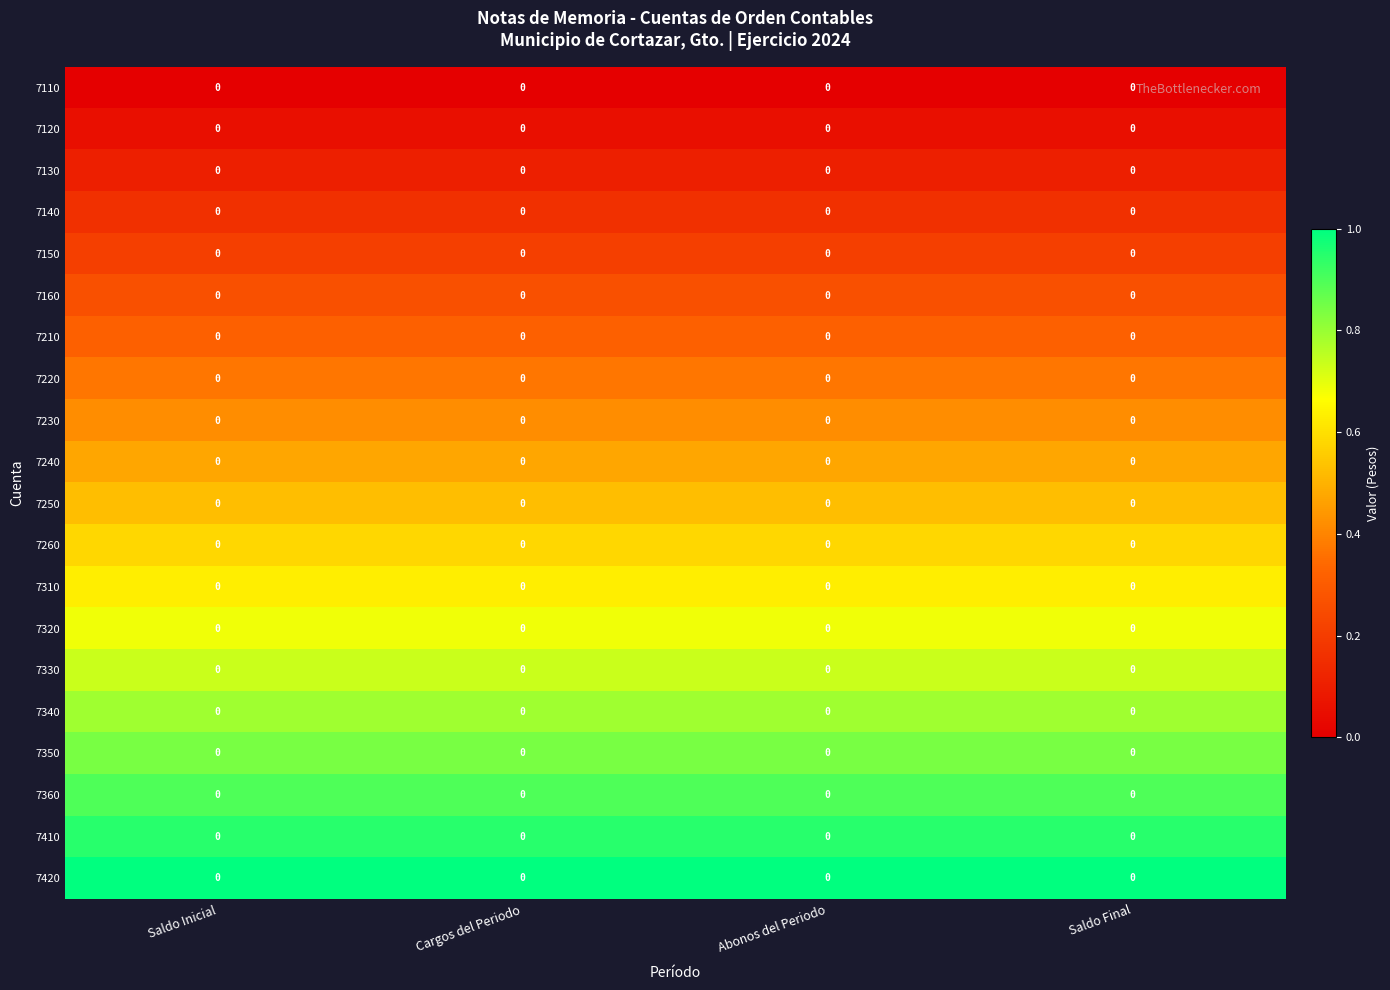

True or false: 7160 has a value of 0.1 at Saldo Final.

False